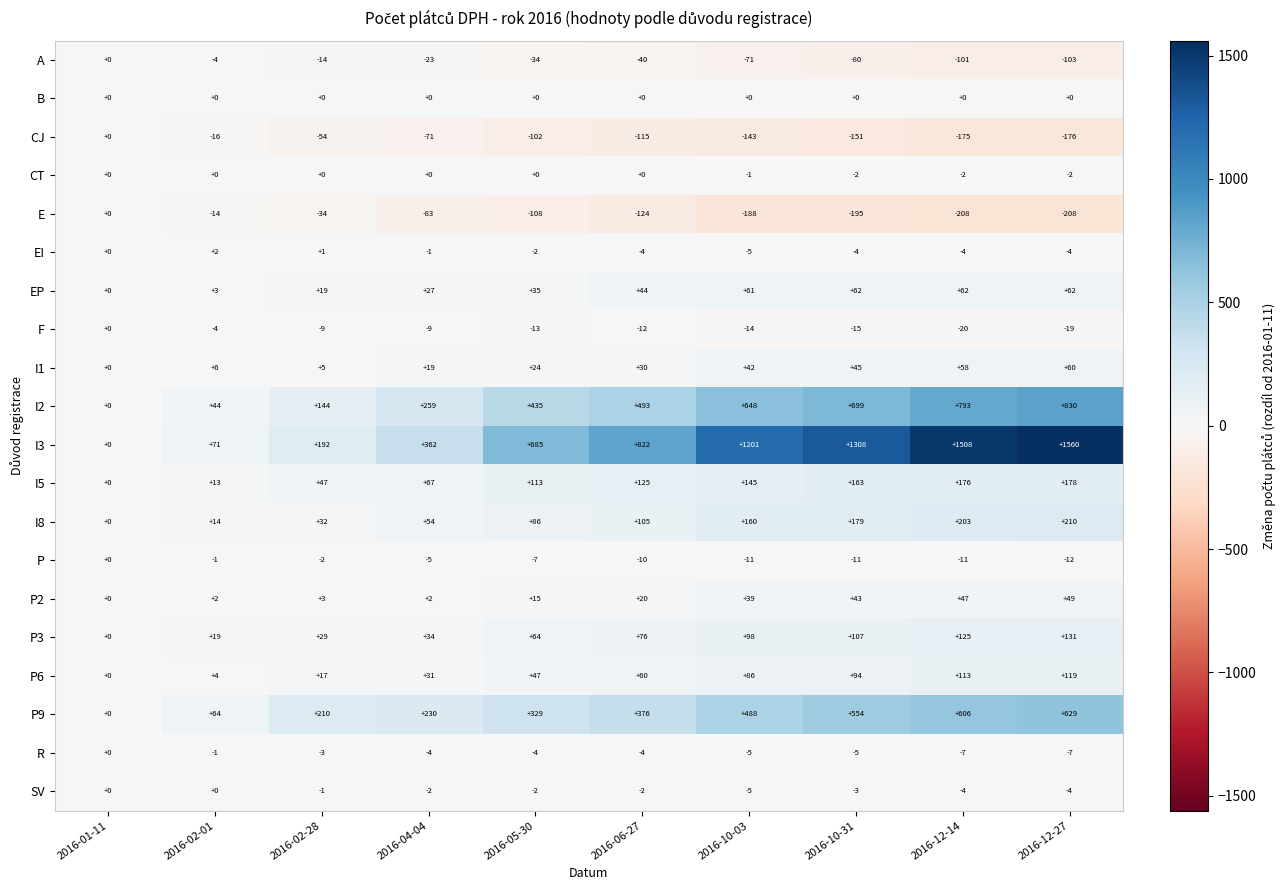

At how many categories does at least one series exceed 448?

6